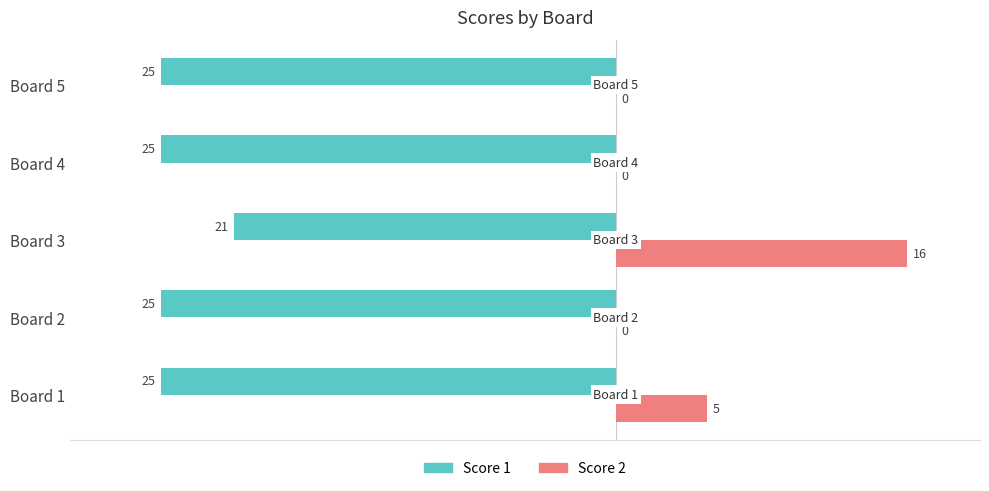

Between Board 2 and Board 3, which series saw the biggest shift?

Score 2